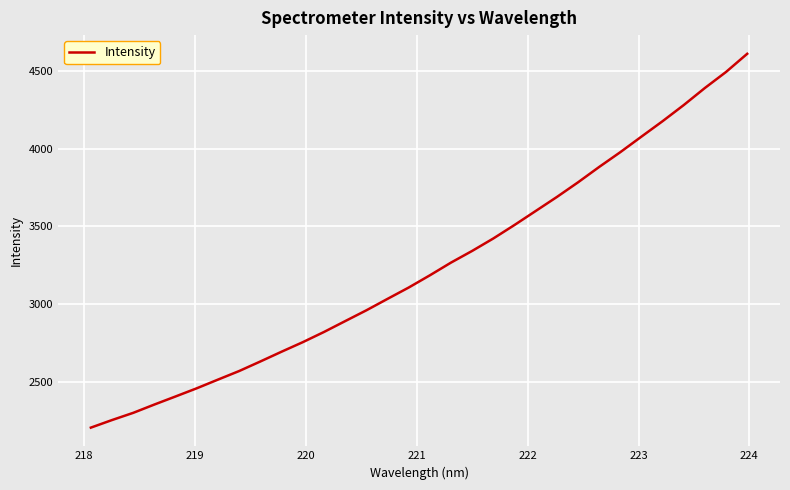

What is the difference between the maximum and minimum values?

2406.4